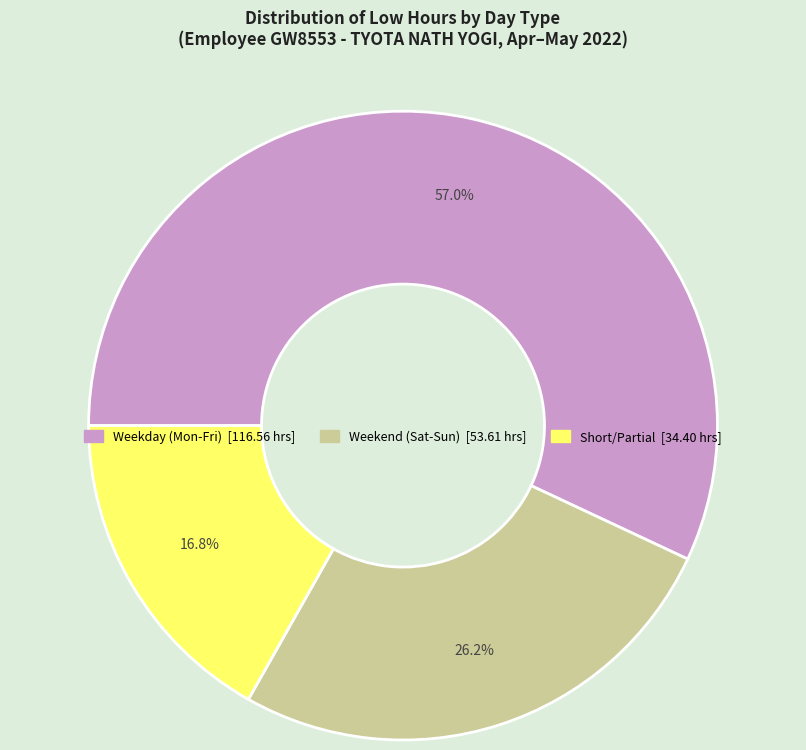

Is there a majority slice in this chart?

Yes